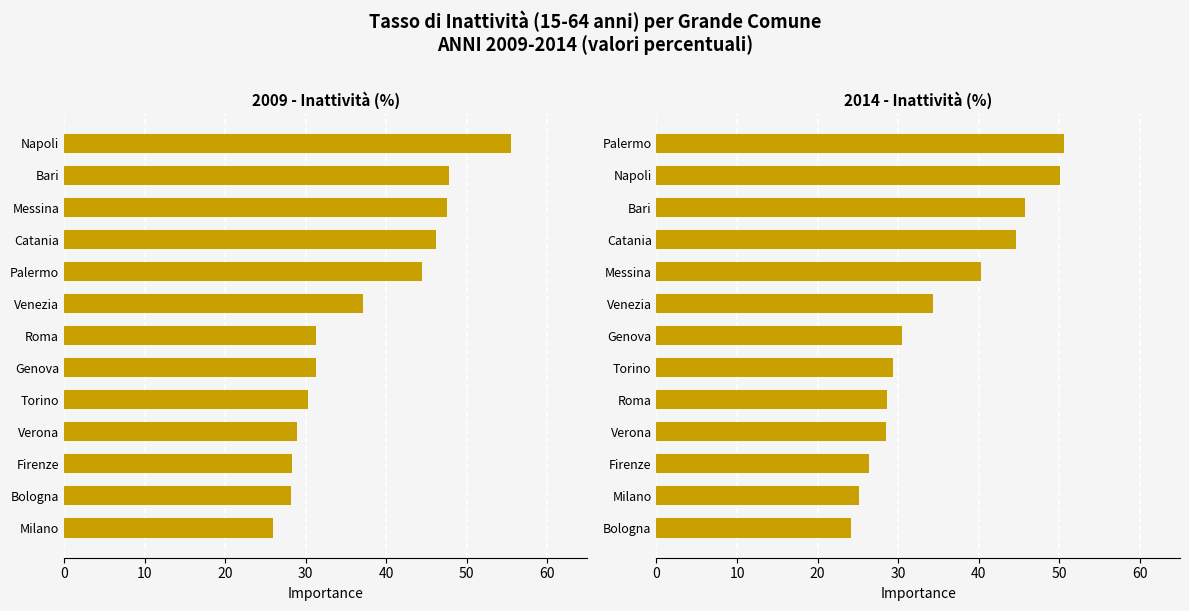

True or false: 2009 has a value of 75.5 at 10.

False